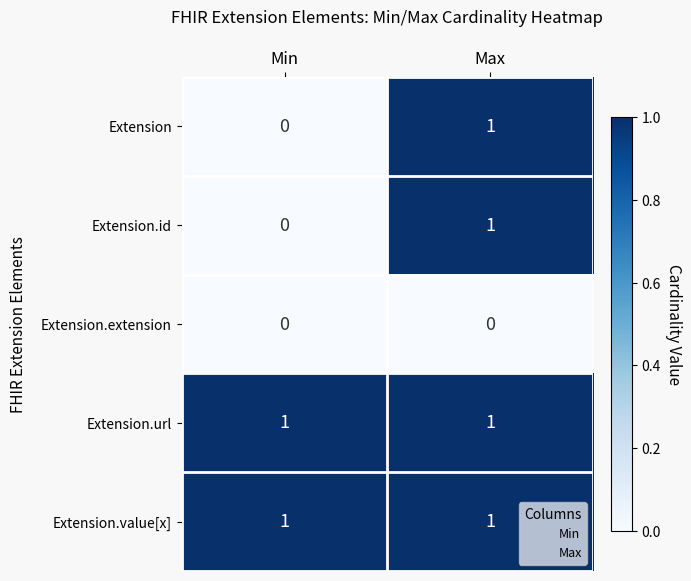

List the labels in order of Extension.id value, largest first.

Max, Min